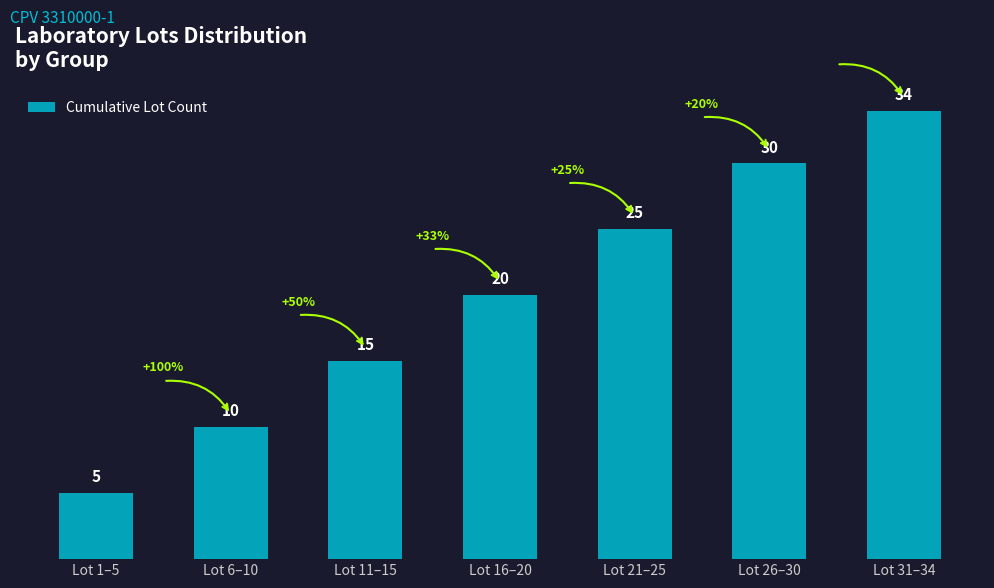

What is the difference between the maximum and minimum values?

29